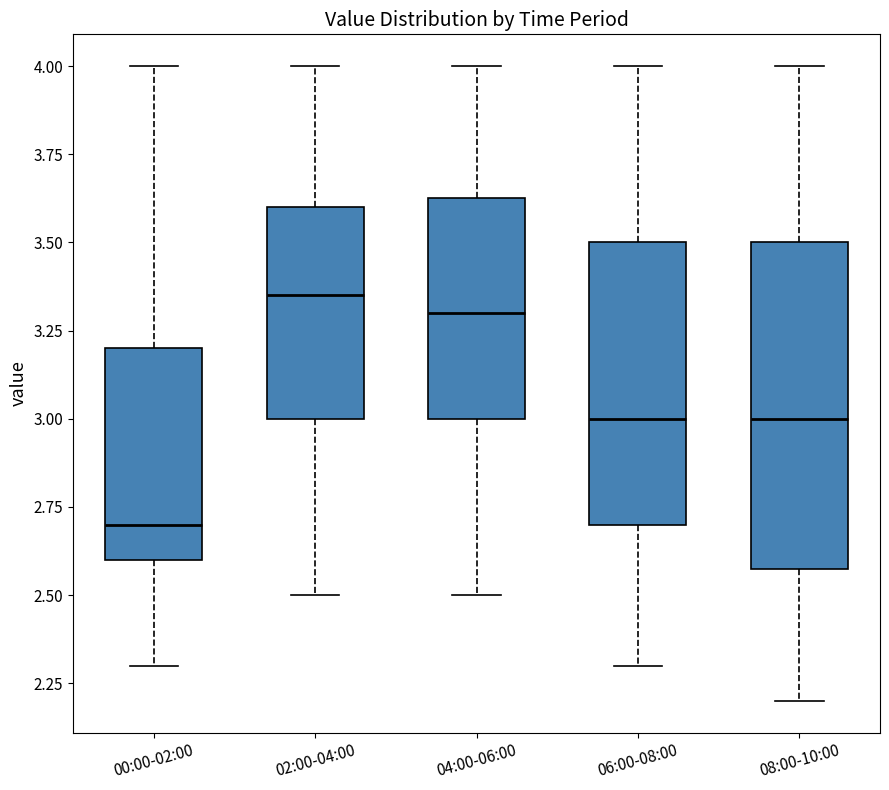

Reading left to right, transcribe this box plot: for each box, give where its median line is, the range the box spans, and where its two whiskers end, as read against the y-axis. The values are not printed on the chart, so give them approximately, as read against the axis.

00:00-02:00: median 2.70, box 2.60 to 3.20, whiskers 2.30 to 4.00
02:00-04:00: median 3.35, box 3.00 to 3.60, whiskers 2.50 to 4.00
04:00-06:00: median 3.30, box 3.00 to 3.65, whiskers 2.50 to 4.00
06:00-08:00: median 3.00, box 2.70 to 3.50, whiskers 2.30 to 4.00
08:00-10:00: median 3.00, box 2.60 to 3.50, whiskers 2.20 to 4.00